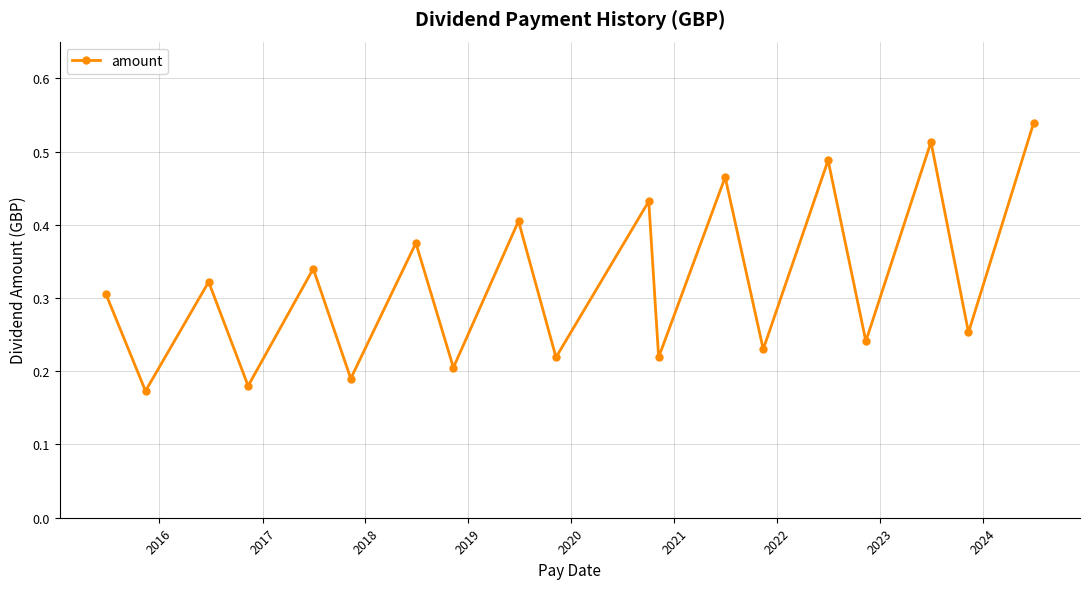

Count the values in the range 0 to 1.

19